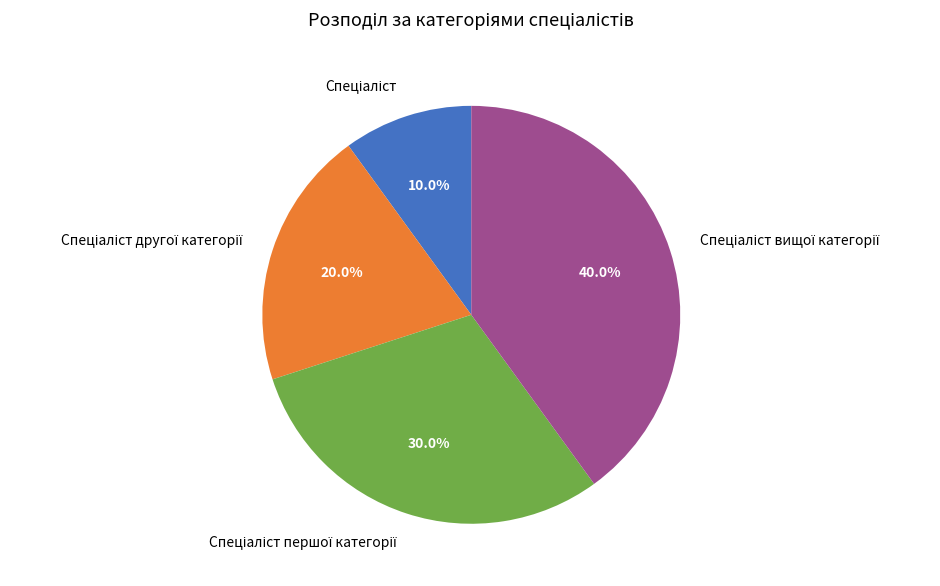

How many segments does this pie chart have?

4